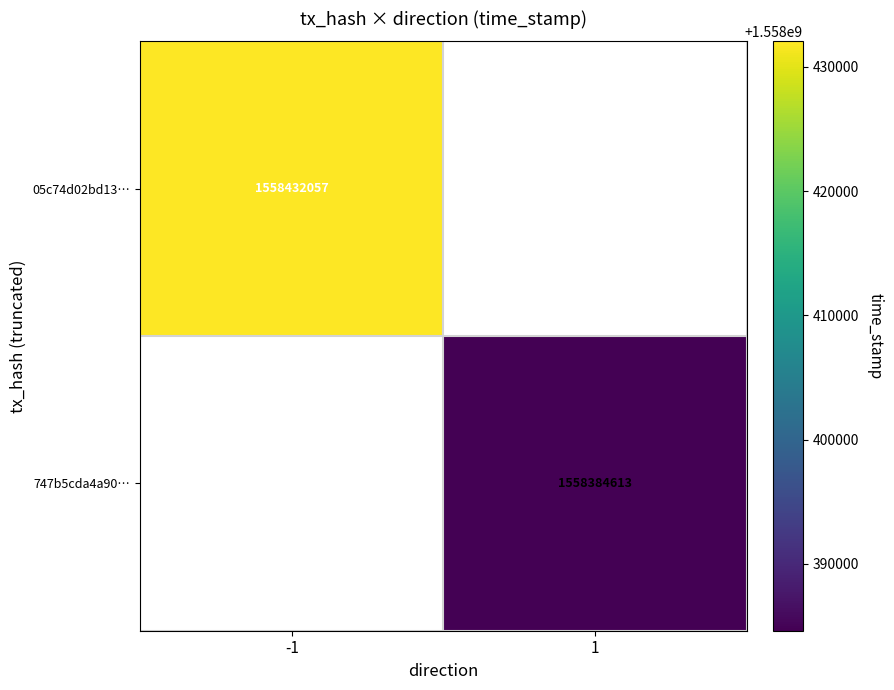

The 05c74d02bd13… series shows 854175785 at -1. True or false?

False